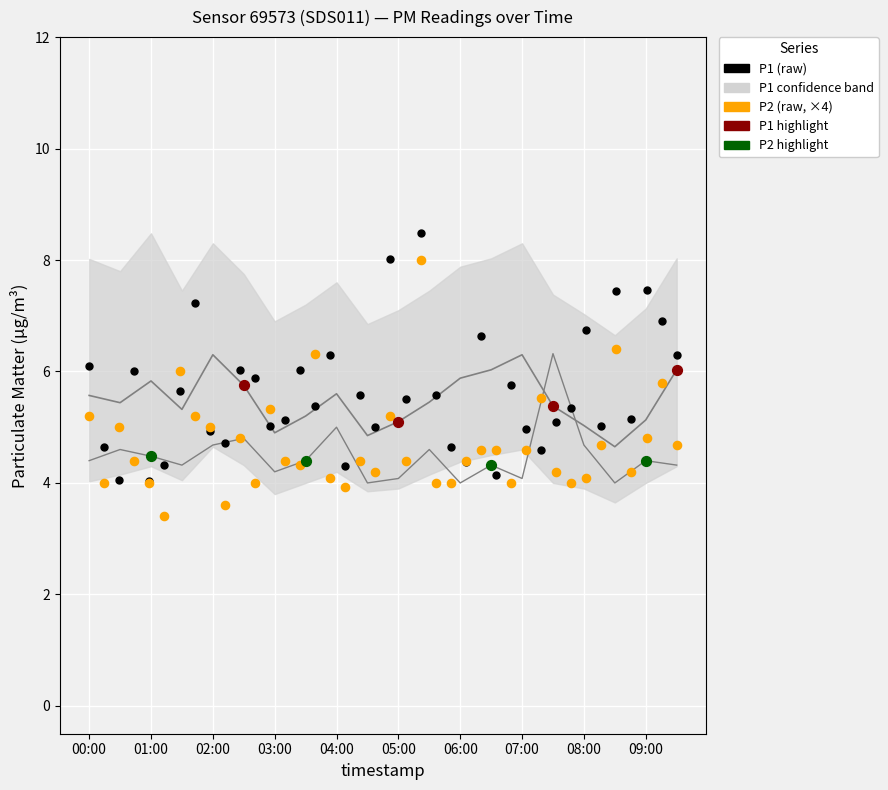

Which series has the largest Y range (max minus min)?

P2 (raw, ×4)